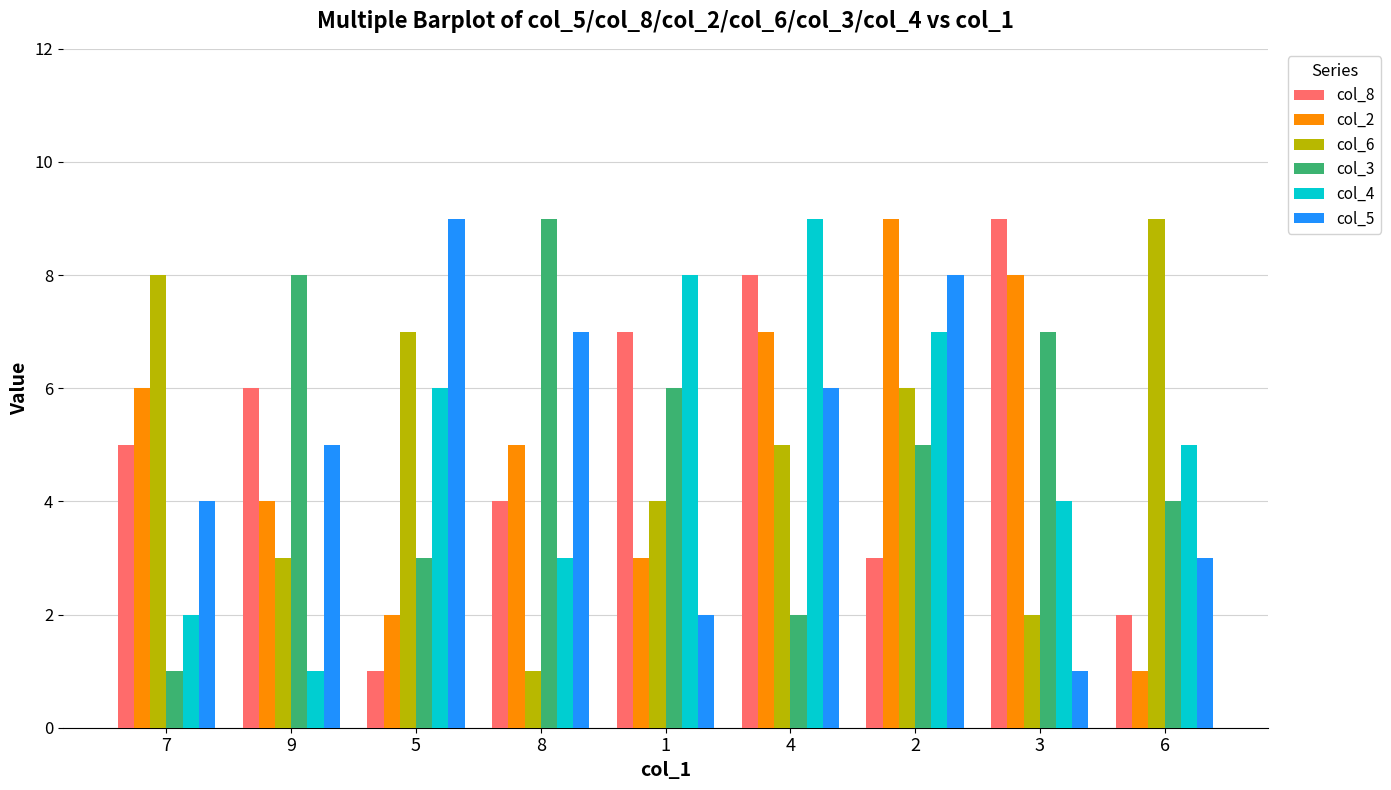

Between 9 and 1, which series saw the biggest shift?

col_4